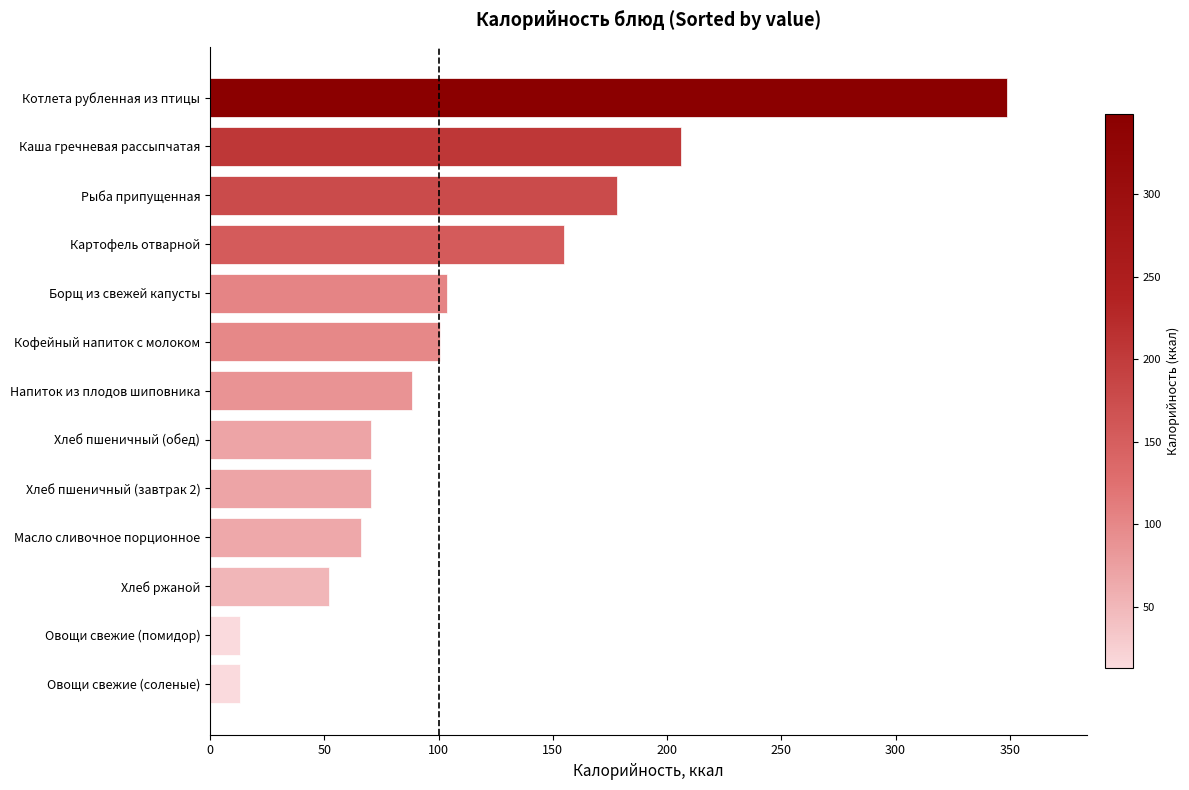

Which has a higher value, Масло сливочное порционное or Напиток из плодов шиповника?

Напиток из плодов шиповника